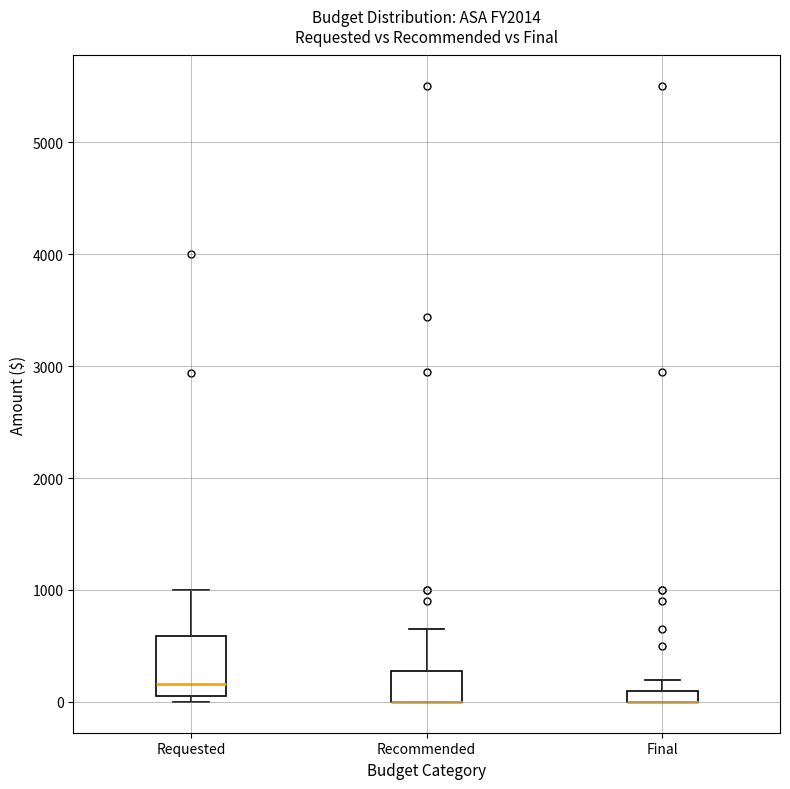

Which box is the tallest, from its lower edge to its upper edge?

Requested